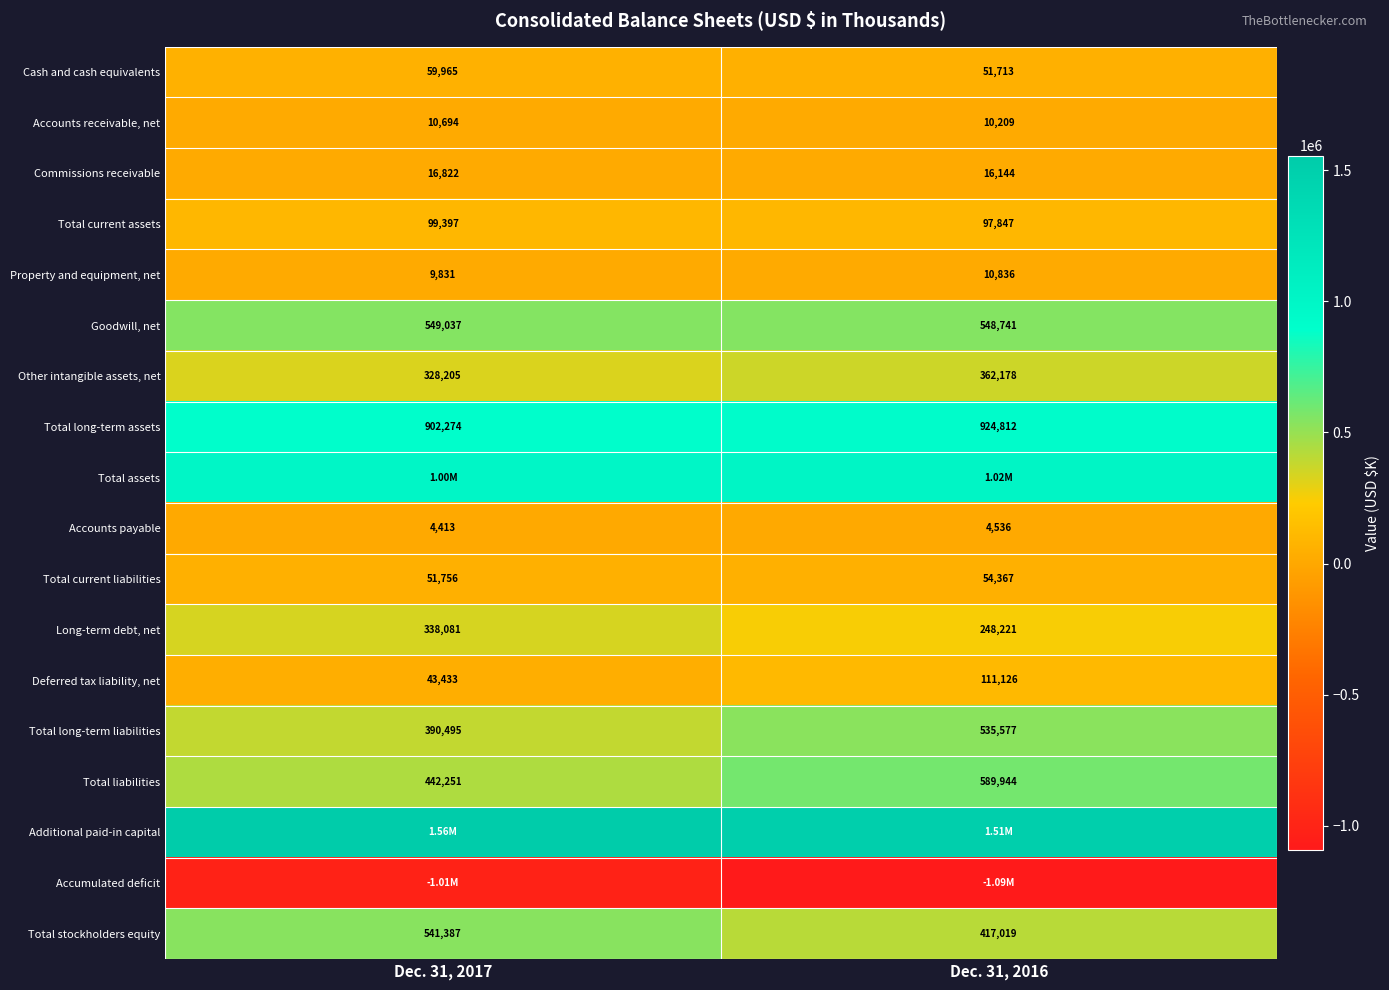

What is the highest value of the Accounts receivable, net series?

10694